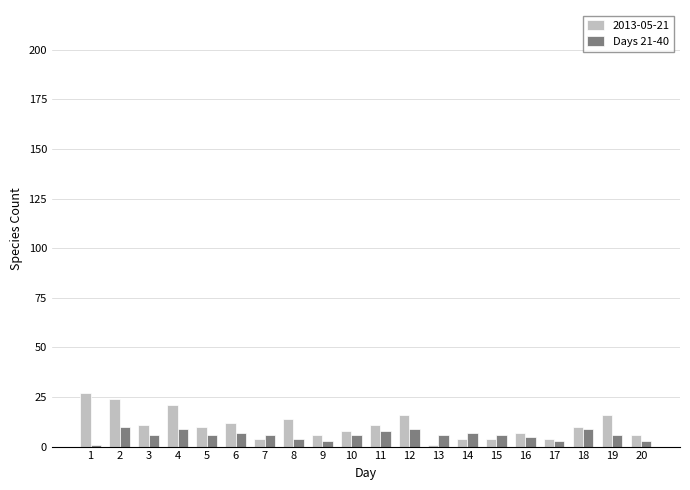

The 2013-05-21 series shows 12 at 6. True or false?

True